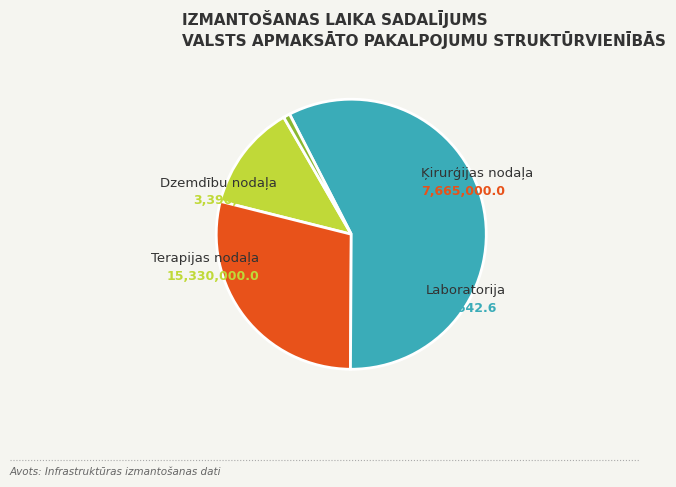

Between Laboratorija and Terapijas nodaļa, which is larger?

Terapijas nodaļa